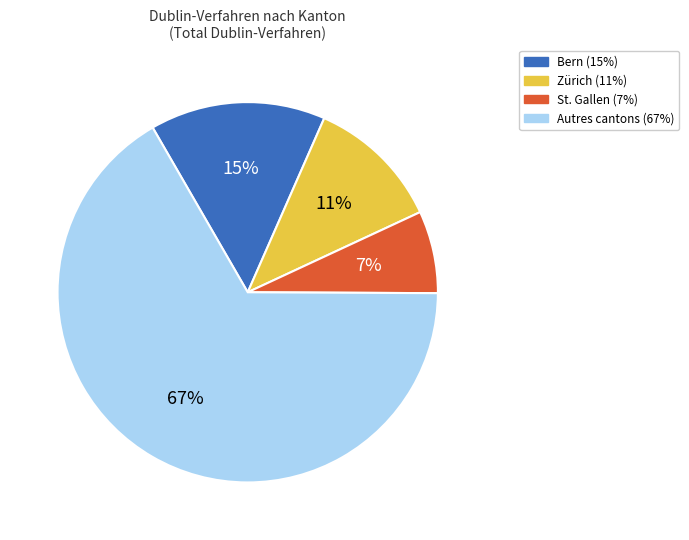

To the nearest percent, what is the difference between the largest and smallest slice percentages?

60%